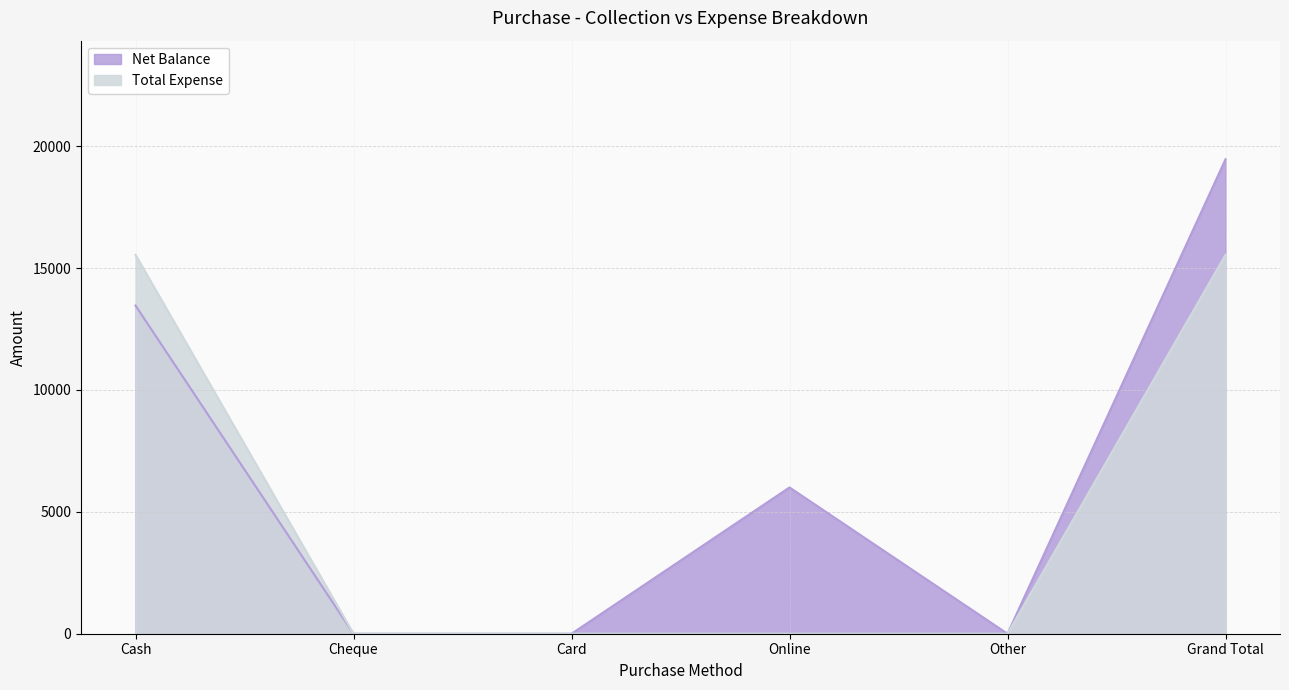

True or false: Total Expense has a value of 0 at Other.

True